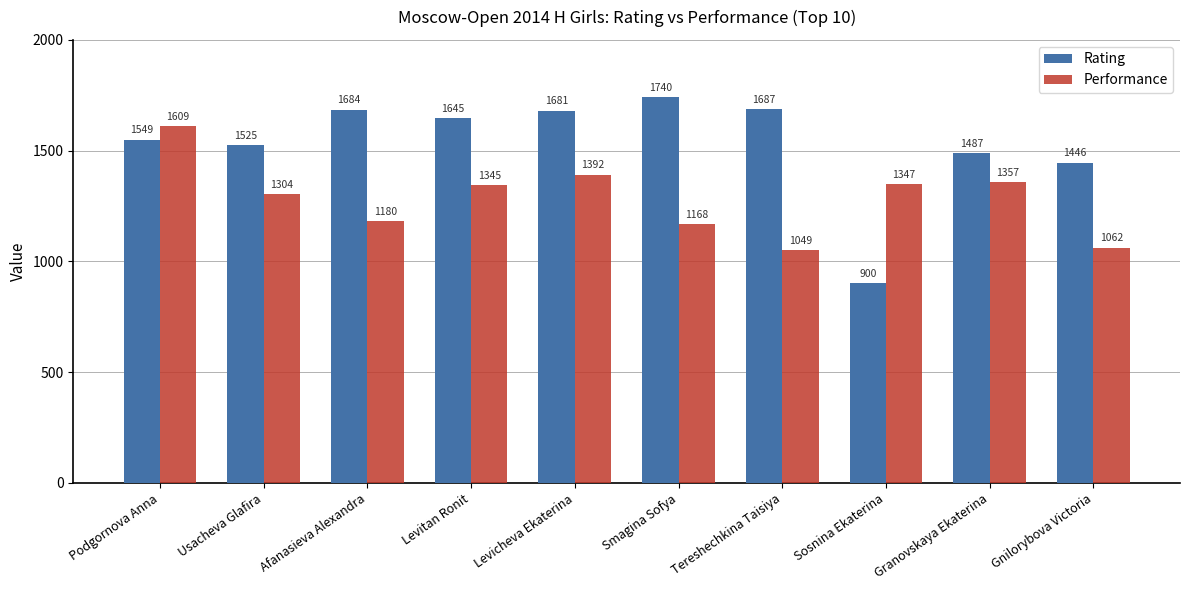

What is the difference between the Rating values at Levicheva Ekaterina and Tereshechkina Taisiya?

6